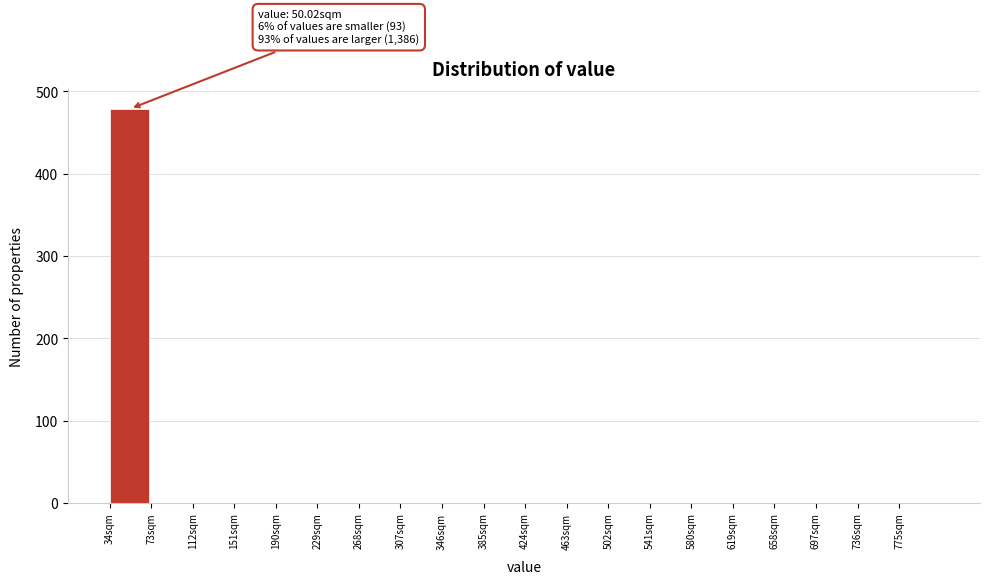

Over which range of the x-axis is the bar tallest?

34 to 73